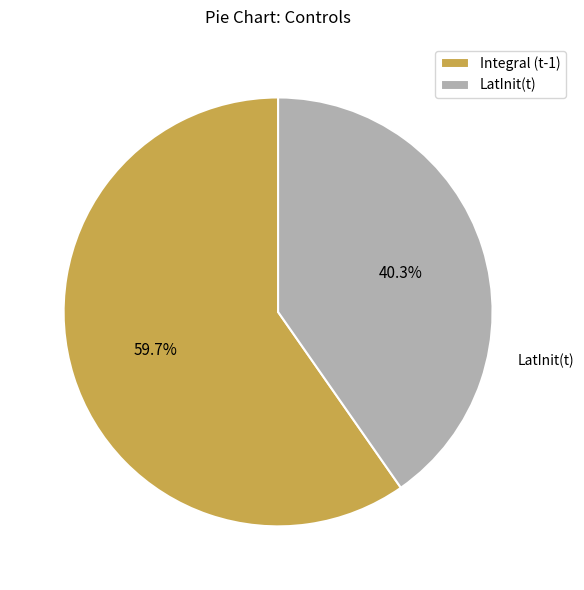

To the nearest percent, what percentage of the pie is Integral (t-1)?

60%